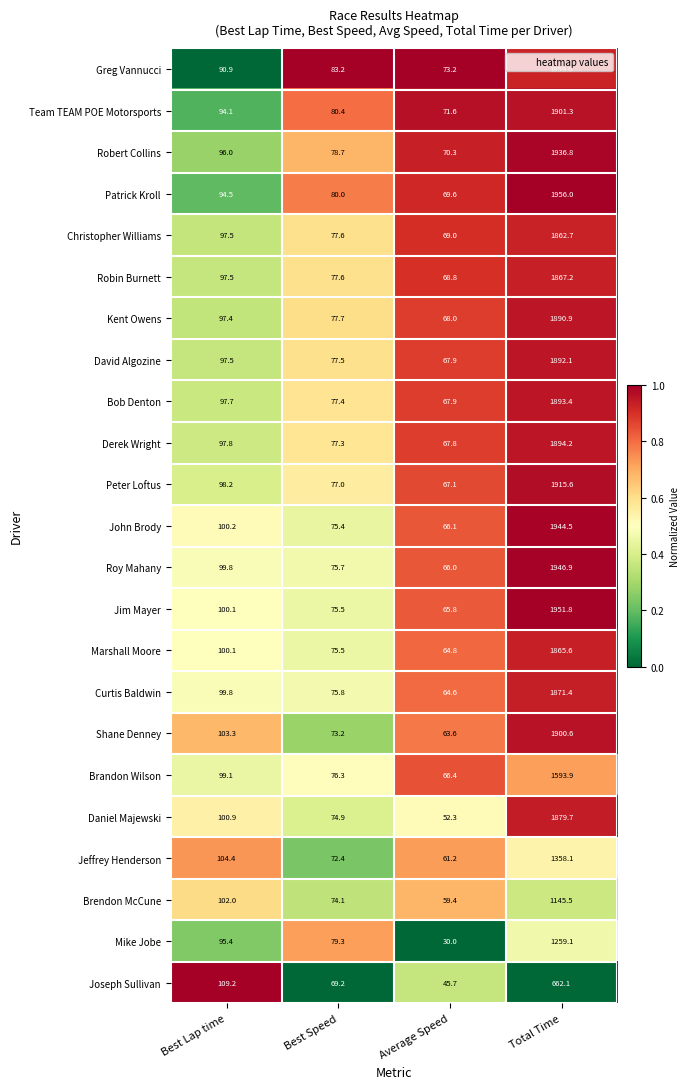

What is the sum of the Christopher Williams values at Average Speed and Best Lap time?

166.5